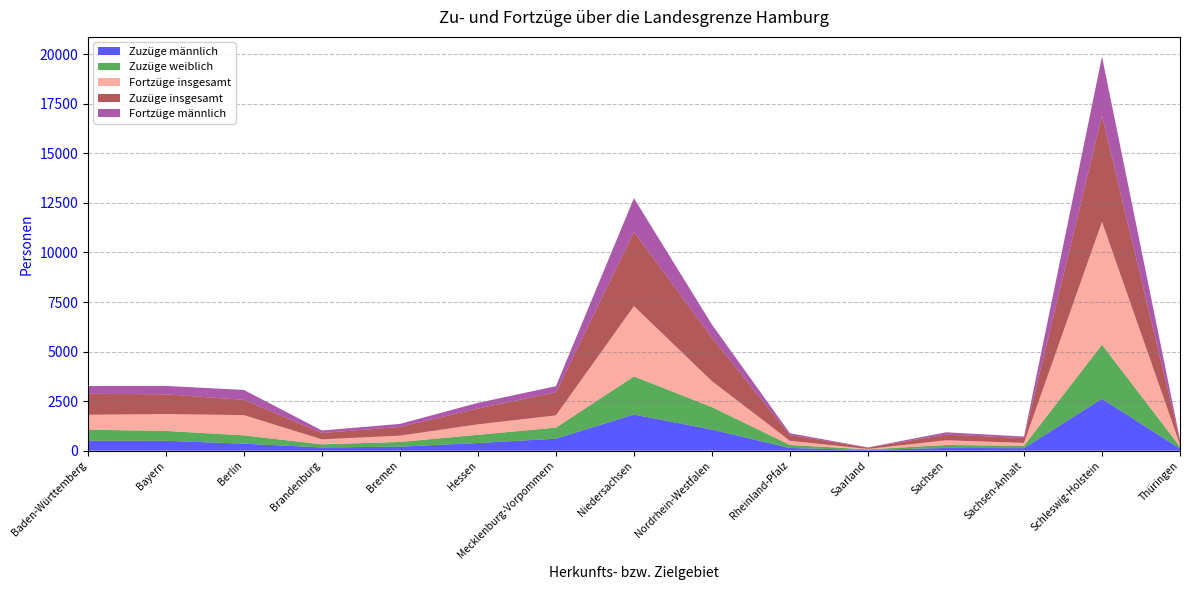

Reading left to right, extract all data points from this chart.

Zuzüge männlich: 501	498	351	164	201	385	607	1822	1062	136	34	138	127	2617	103
Zuzüge weiblich: 557	498	420	156	238	415	555	1922	1135	152	31	149	122	2730	97
Fortzüge insgesamt: 754	850	1022	252	318	528	618	3549	1310	209	22	237	141	6202	107
Zuzüge insgesamt: 1058	996	771	320	439	800	1162	3744	2197	288	65	287	249	5347	200
Fortzüge männlich: 392	424	500	127	154	283	311	1701	657	94	13	115	74	2985	52